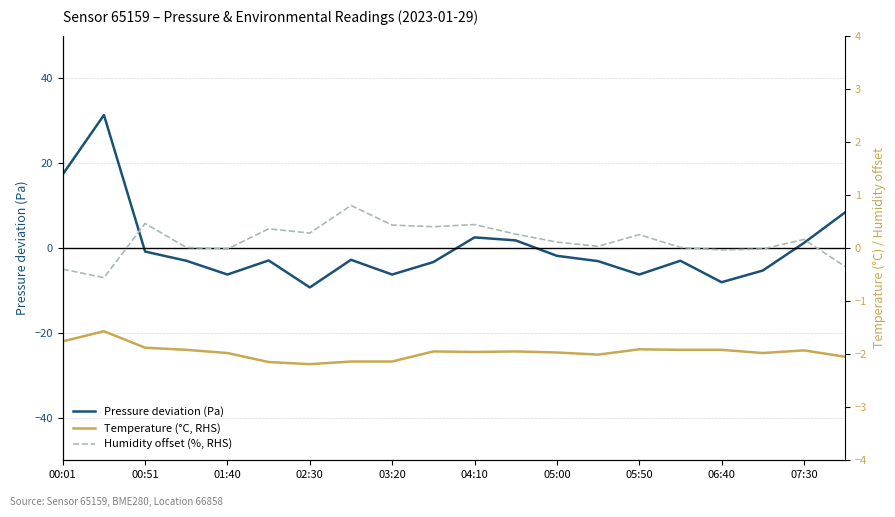

Is this an area chart (filled region under the line)?

No